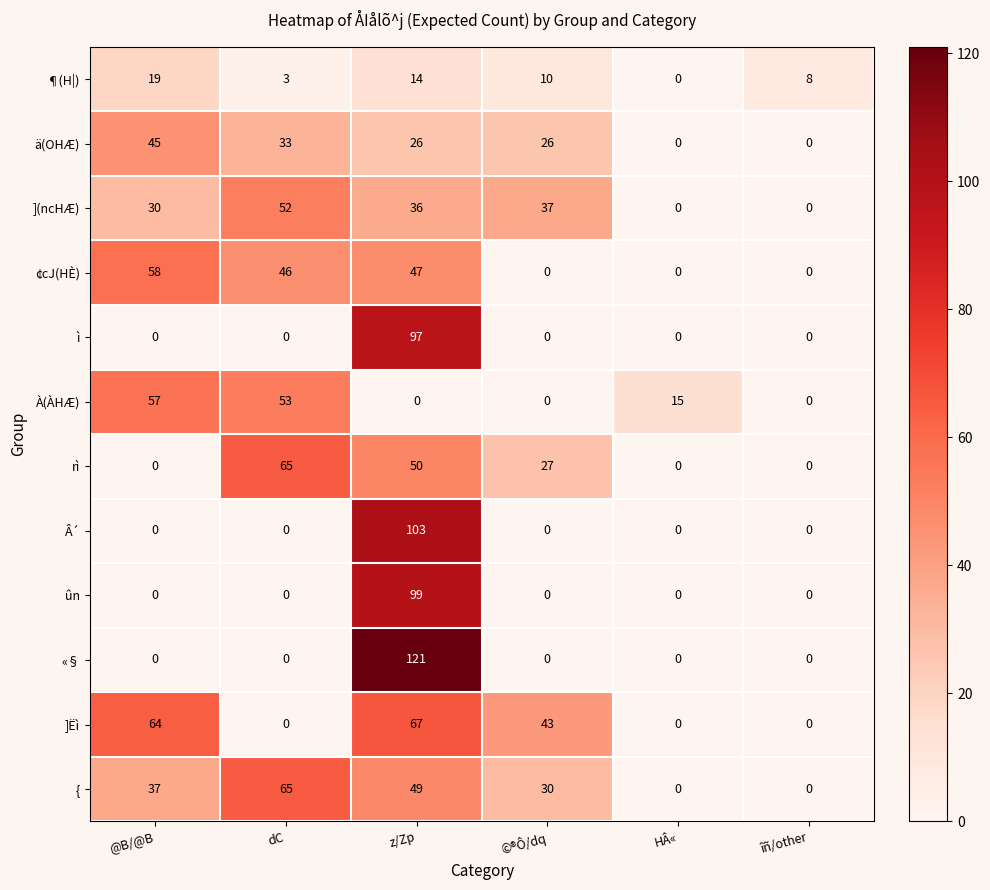

The value of ](ncHÆ) at HÂ« is 31. True or false?

False